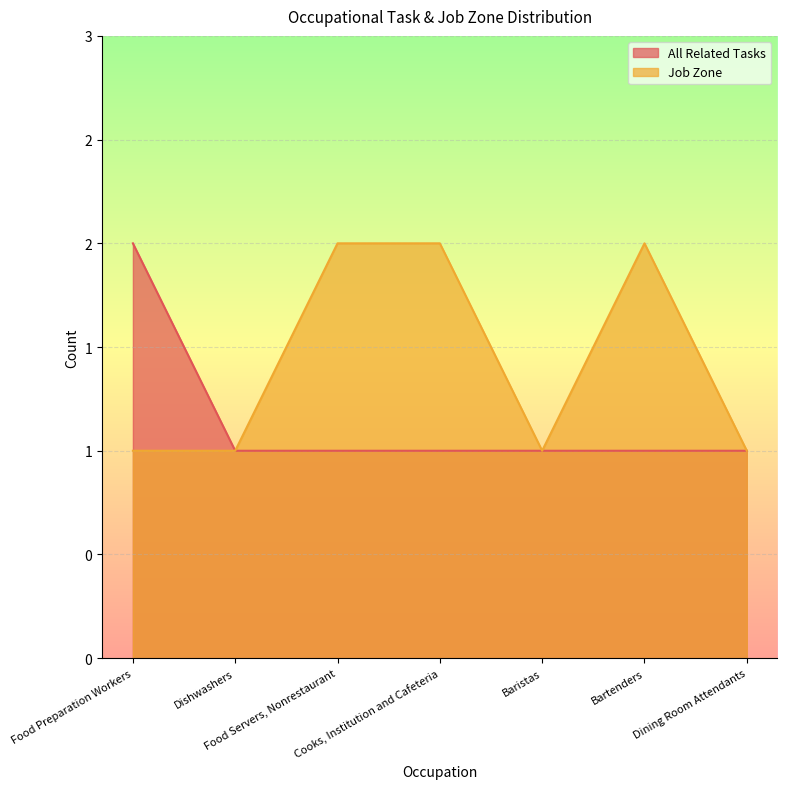

What is the sum of the Job Zone values at Dishwashers and Baristas?

2